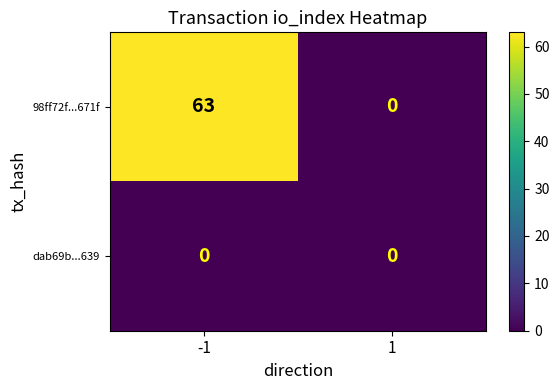

The value of dab69b...639 at 1 is 0. True or false?

True